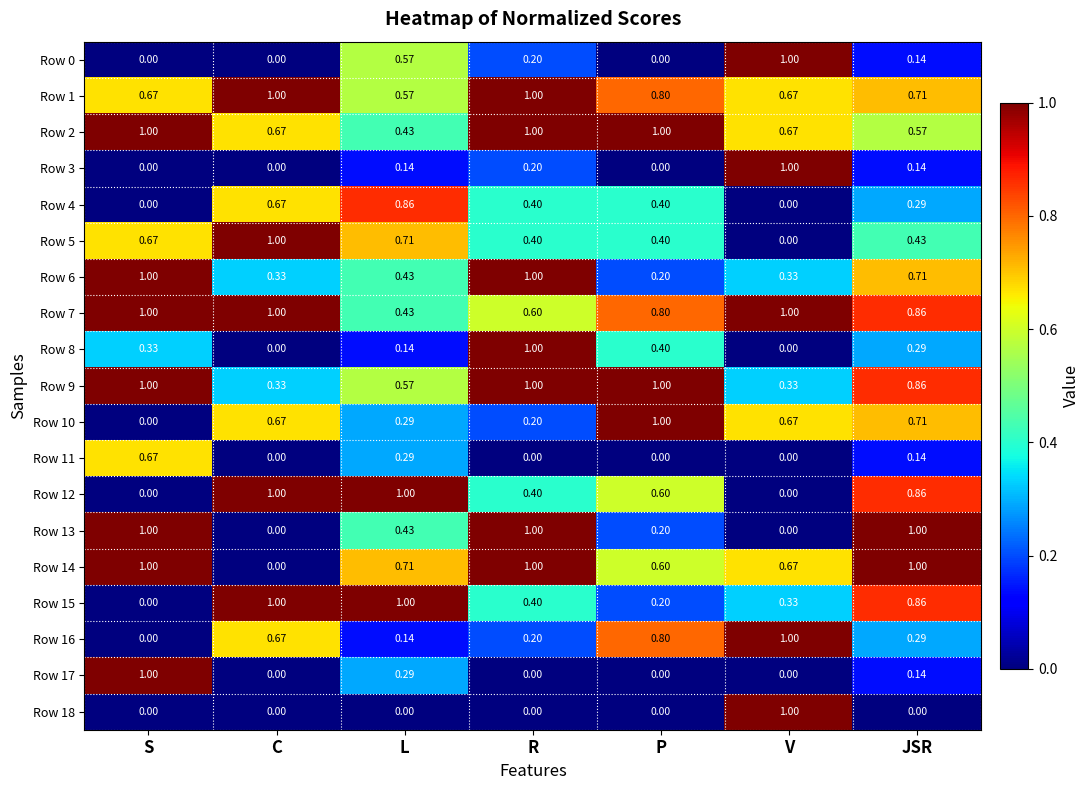

At which label does Row 3 reach its peak?

V